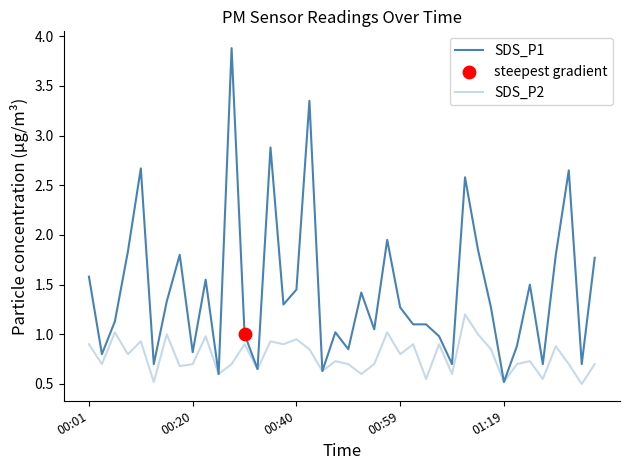

Does the chart have visible grid lines?

No